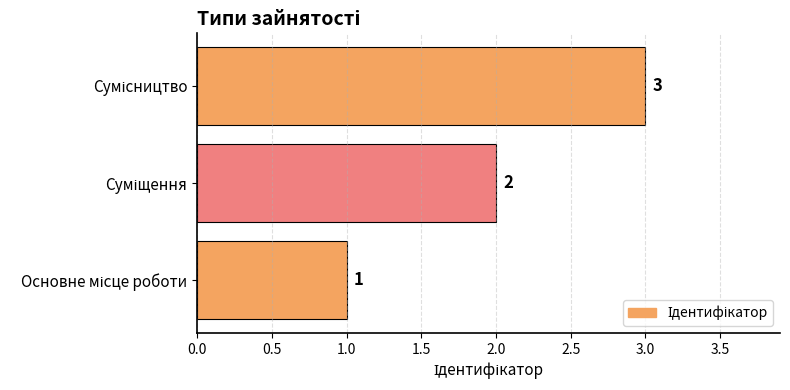

How many data points are less than 2?

1